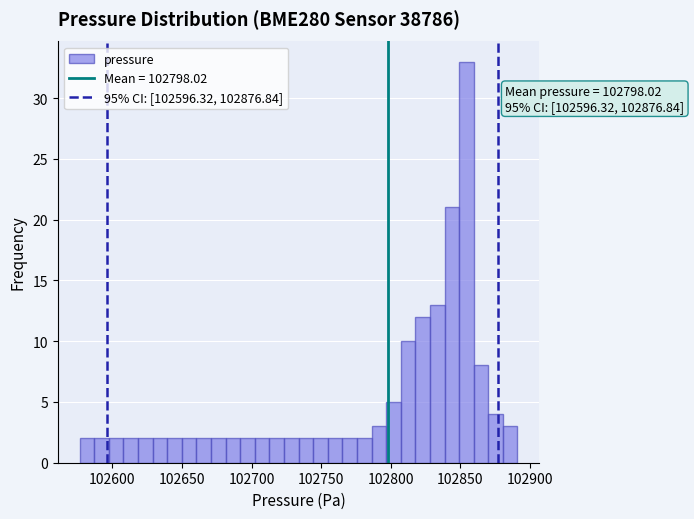

Read against the x-axis, roughly where is the centre of the tallest bar?

102855